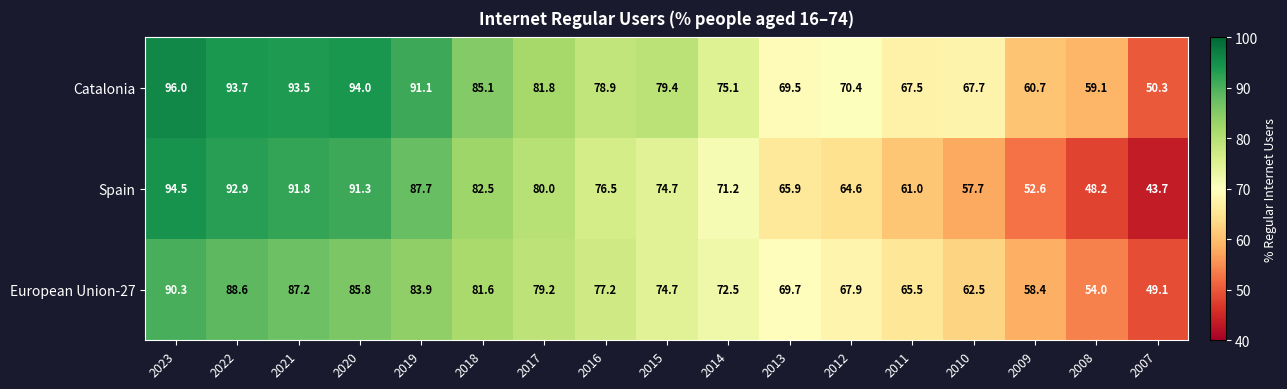

Which series changed the most between 2018 and 2017?

Catalonia